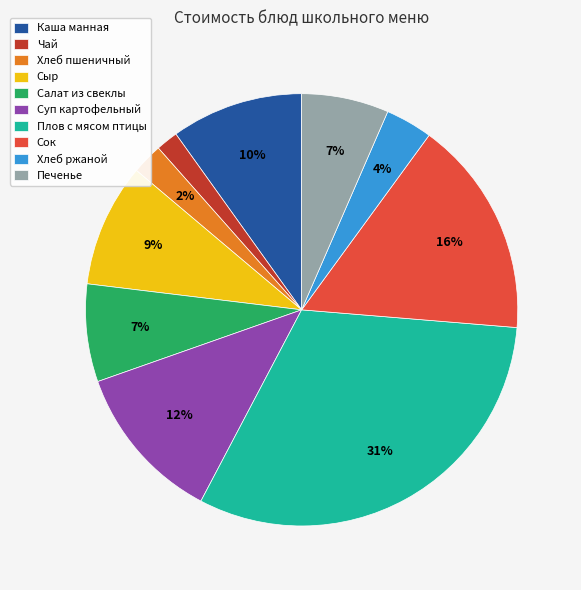

What is the largest slice in the pie chart?

Плов с мясом птицы